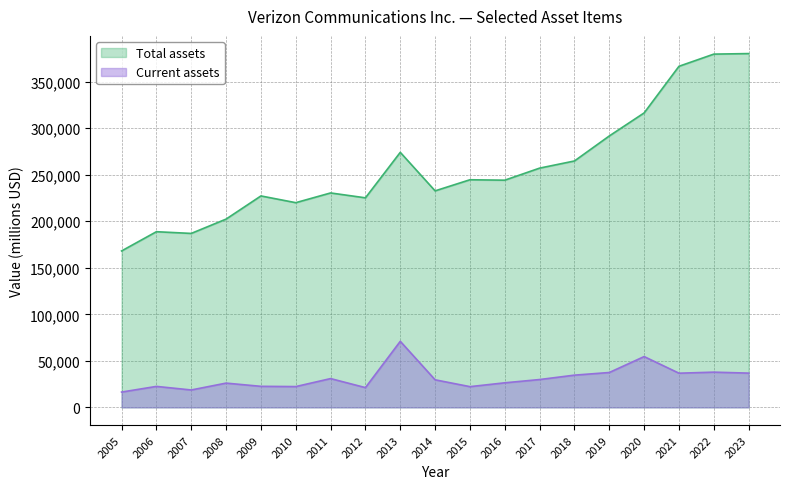

Is it true that Total assets equals 179065 at 2023?

False